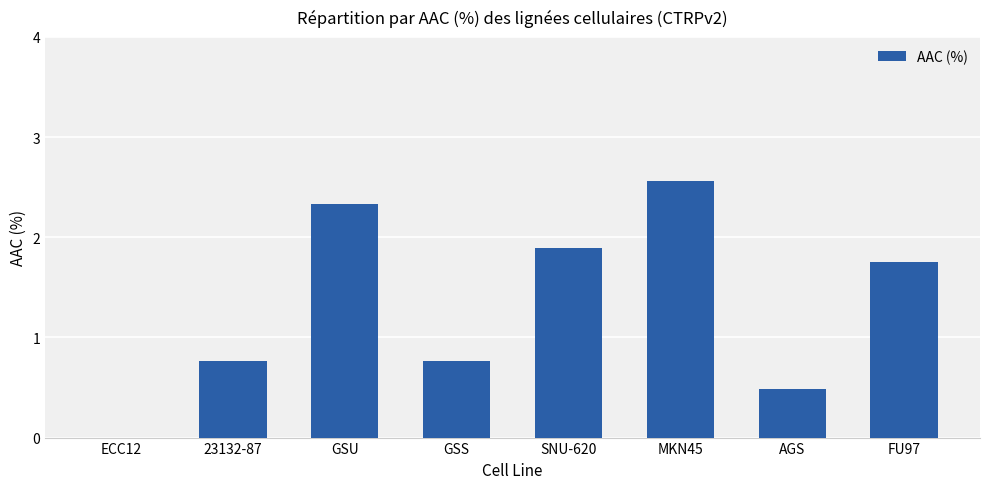

At which label does the data first exceed 1?

GSU